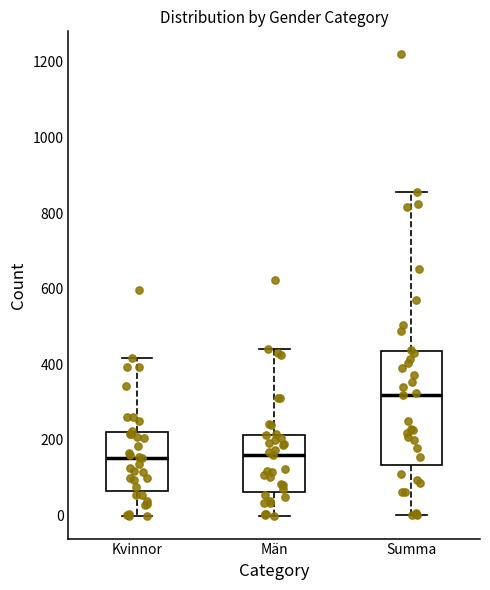

Where does the lower whisker of the box for Män end on the y-axis? The values are not printed on the chart, so give them approximately, as read against the axis.

0